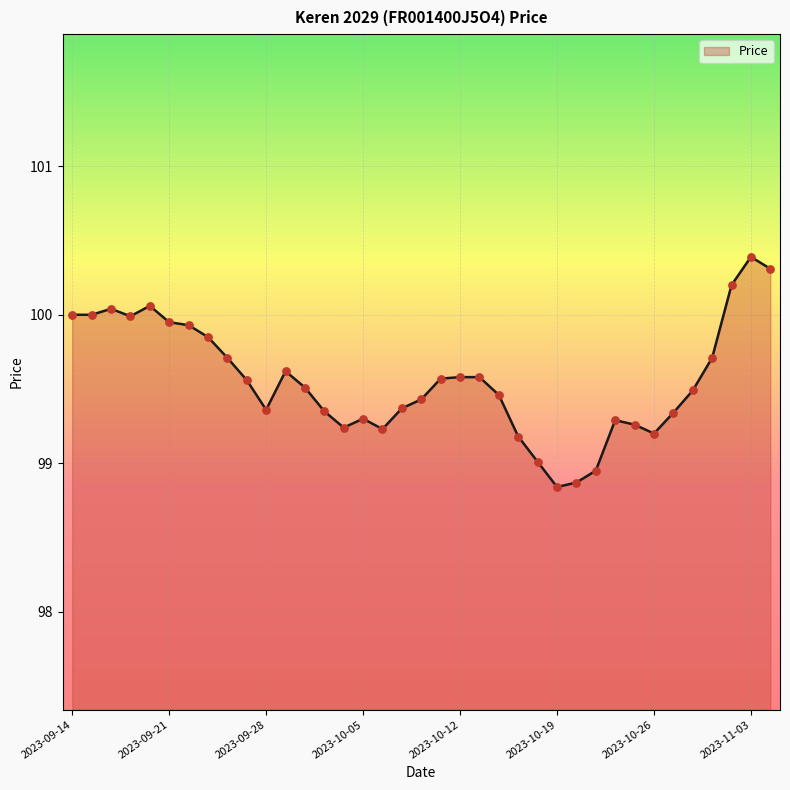

What is the minimum value shown in the chart?

98.8